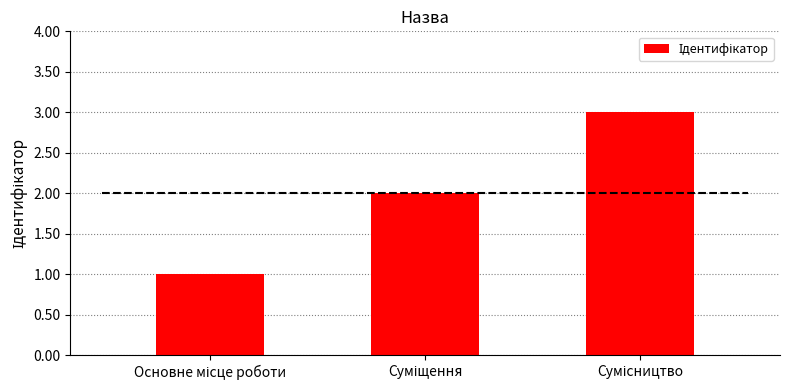

What is the ratio of the value at Основне місце роботи to the value at Суміщення?

0.5